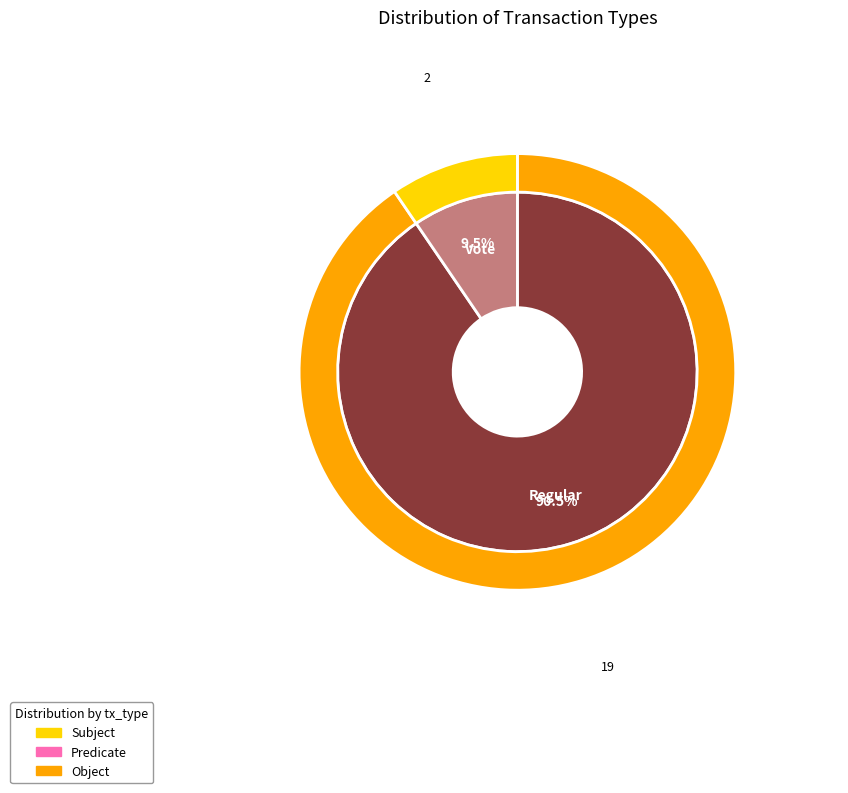

What is the total percentage of Regular and Vote?

100.0%